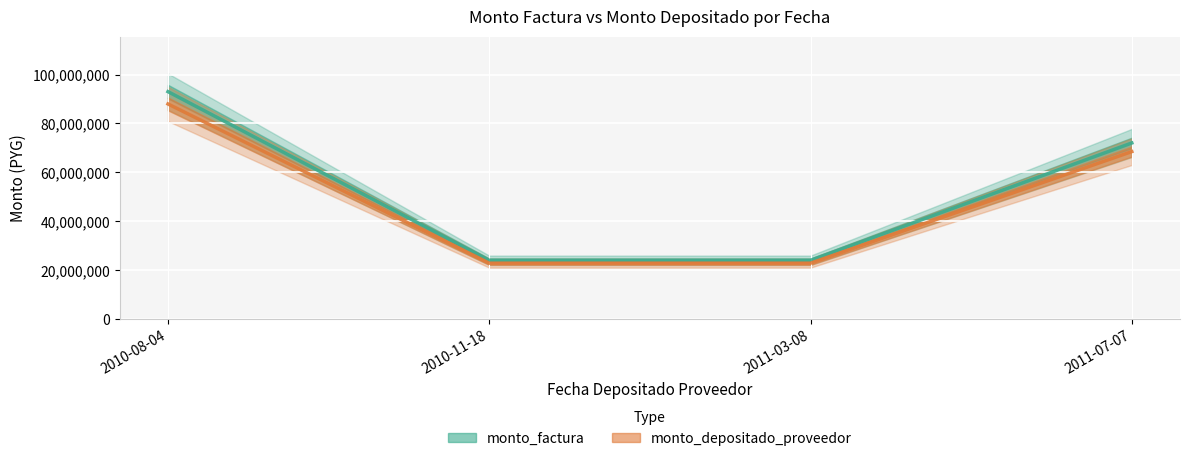

Rank the series at 2011-07-07 from lowest to highest value.

monto_depositado_proveedor, monto_factura